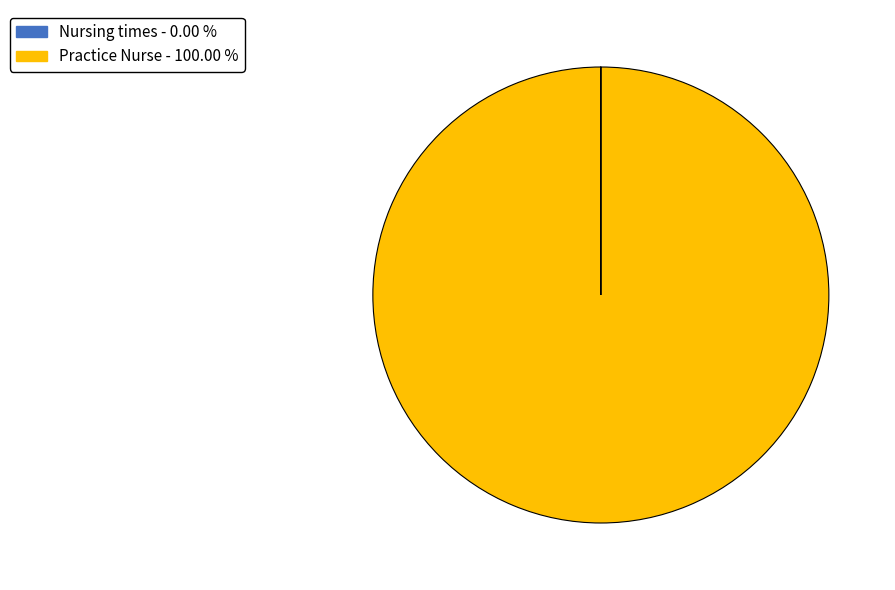

Does Practice Nurse - 100.00 % account for over 50% of the chart?

Yes